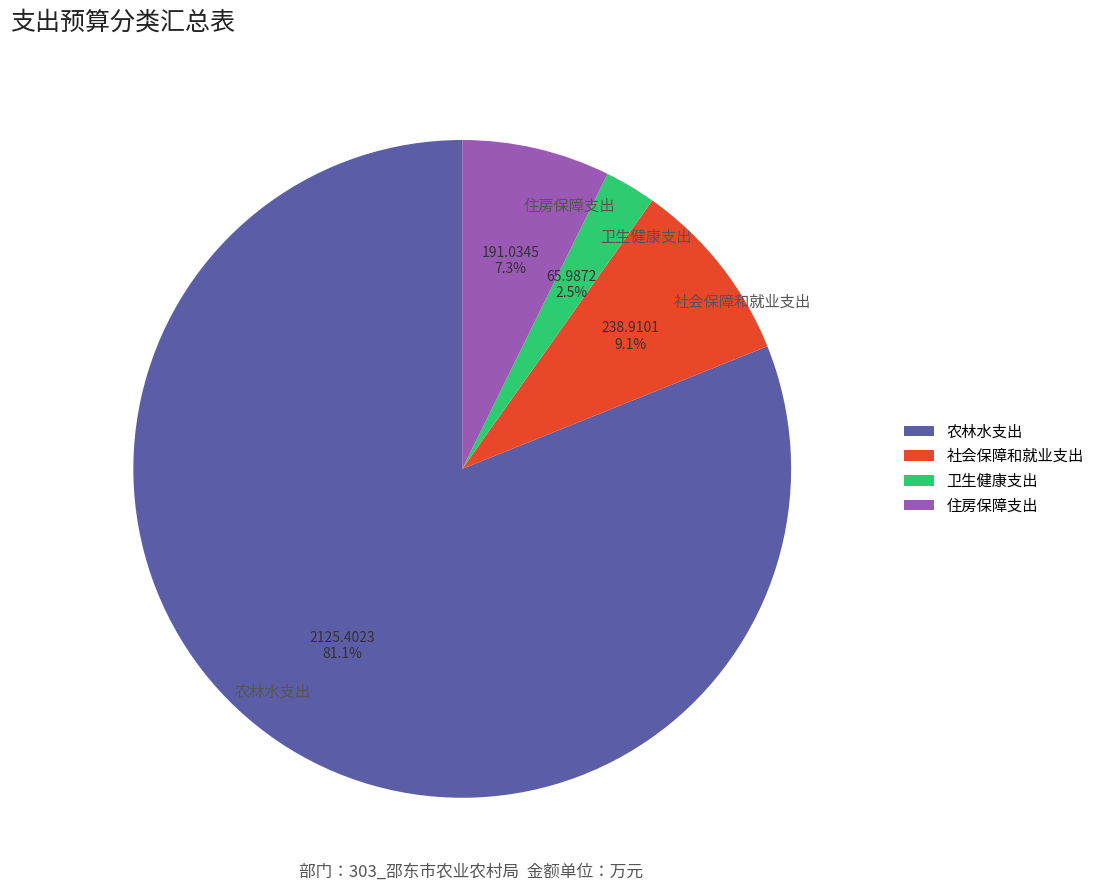

What percentage is NOT represented by 卫生健康支出?

97.5%